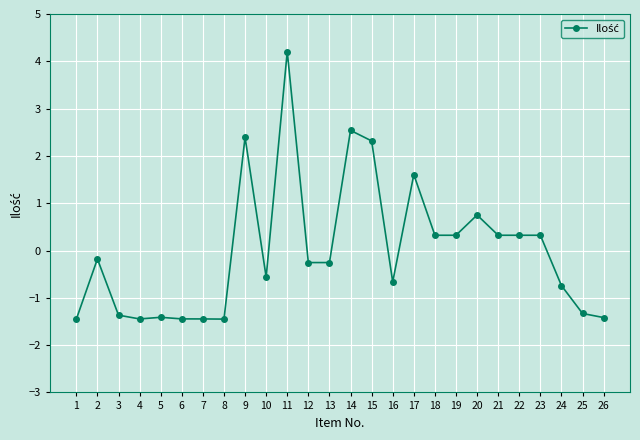

Which category has the highest value across all series?

11